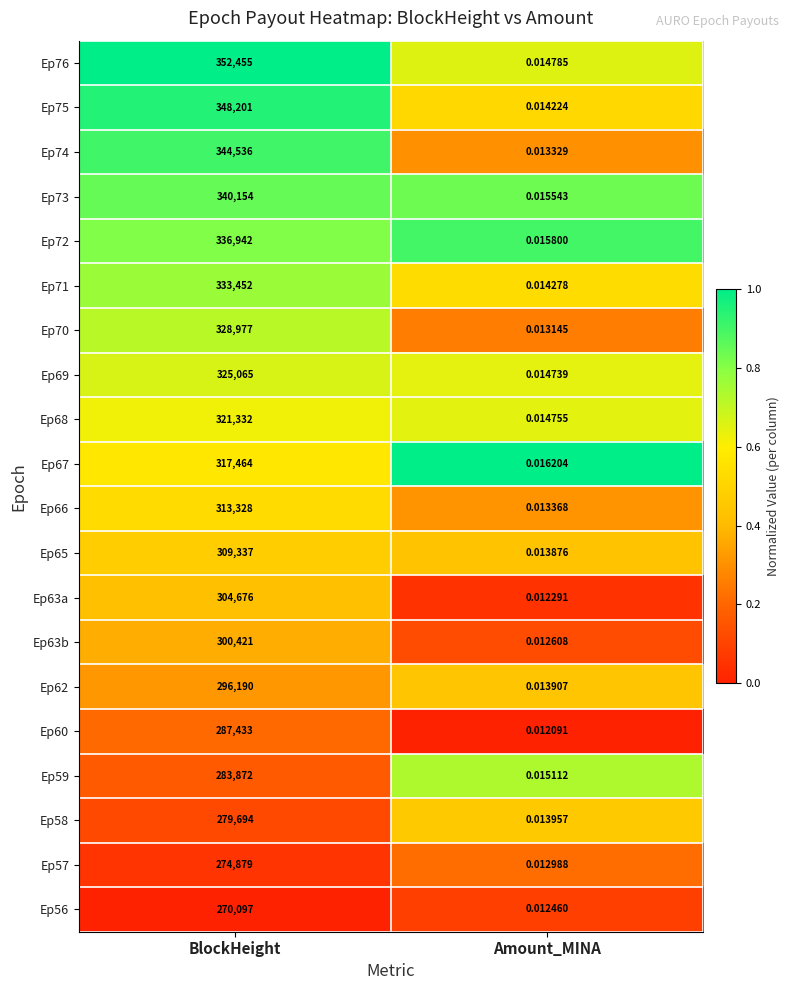

At which label is Ep59 closest to 141936?

Amount_MINA